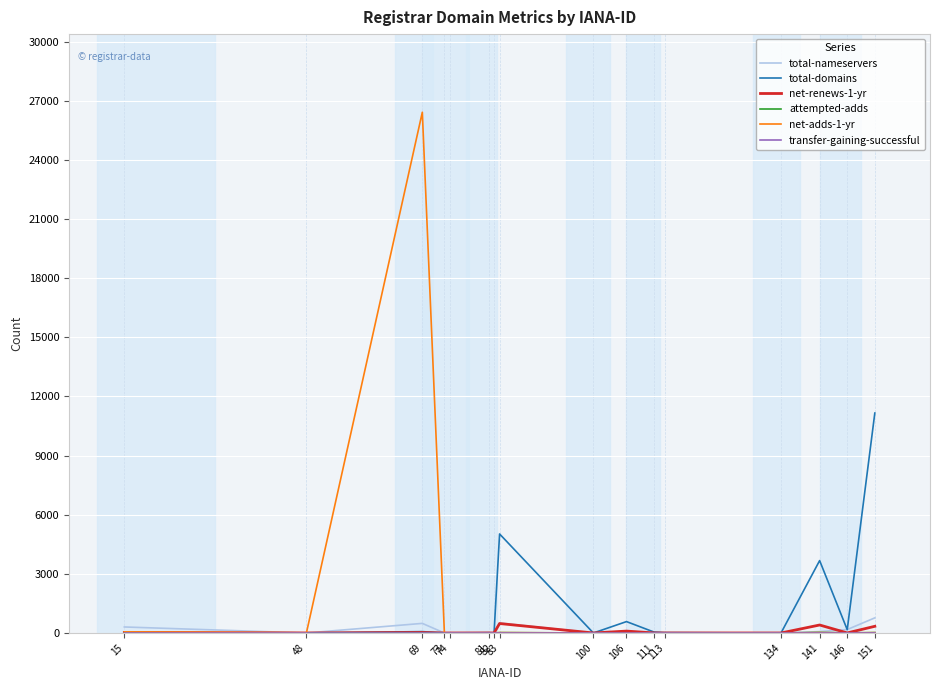

Which series has the widest spread of values?

net-adds-1-yr